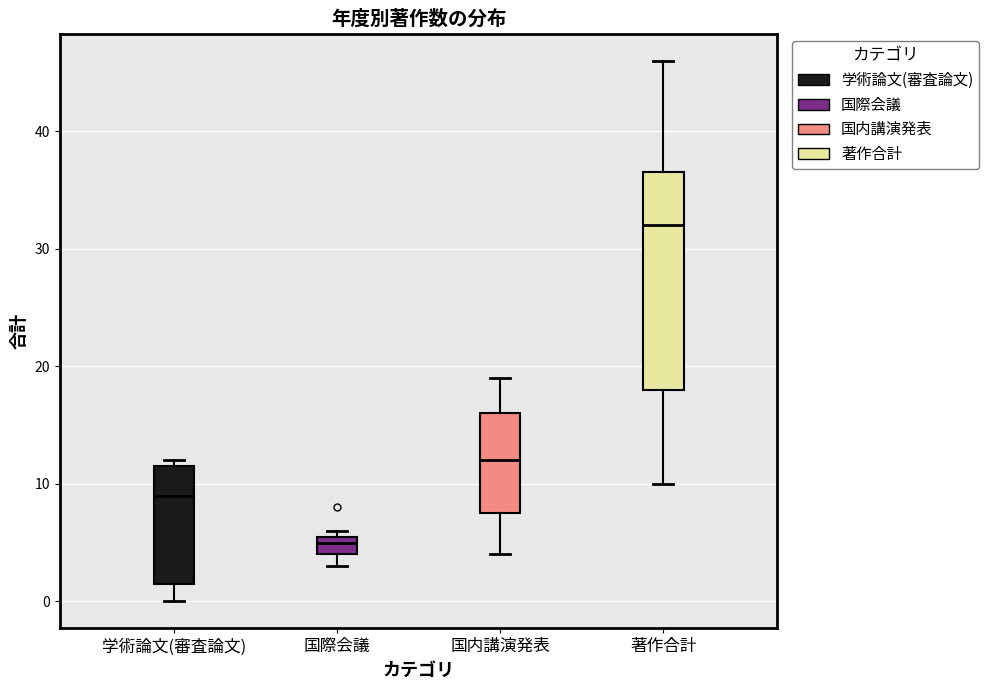

Comparing the boxes themselves (not the whiskers), which one is the tallest?

著作合計